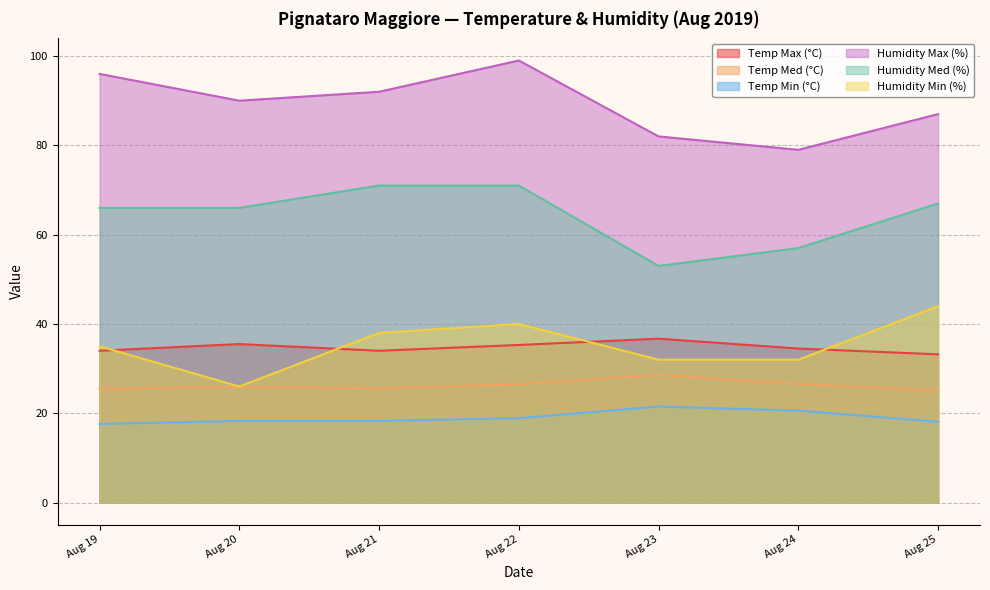

What is the average value of the Temp Min (°C) series?

19.0